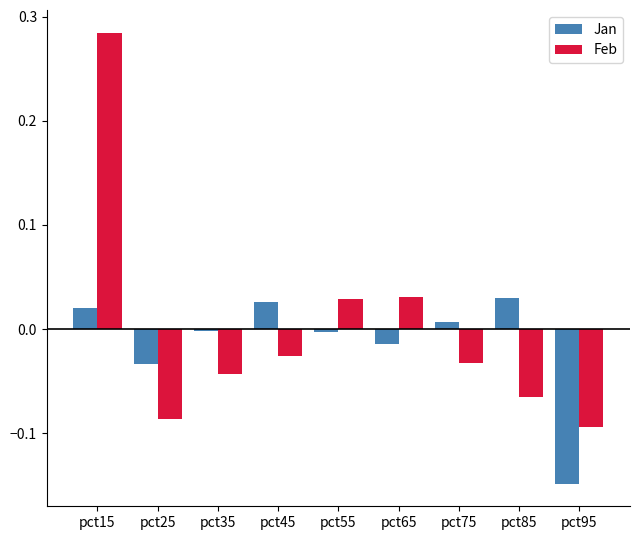

How many values in Feb are below zero?

6